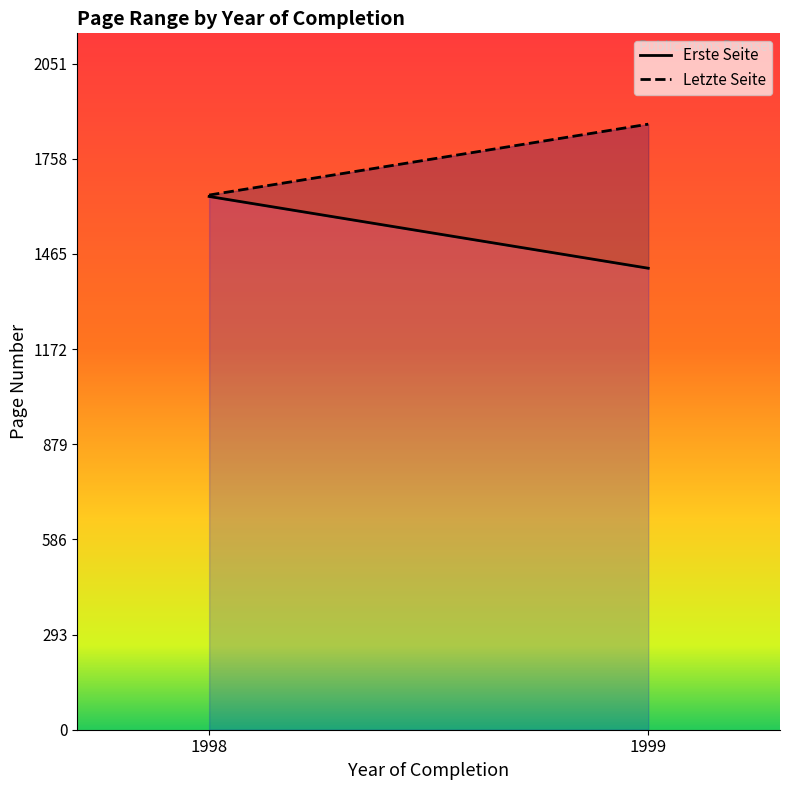

What is the maximum value shown in the chart?

1865.1